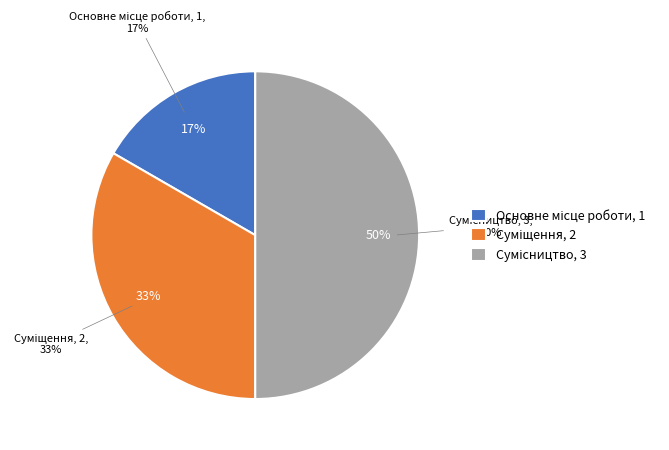

Is there a majority slice in this chart?

No